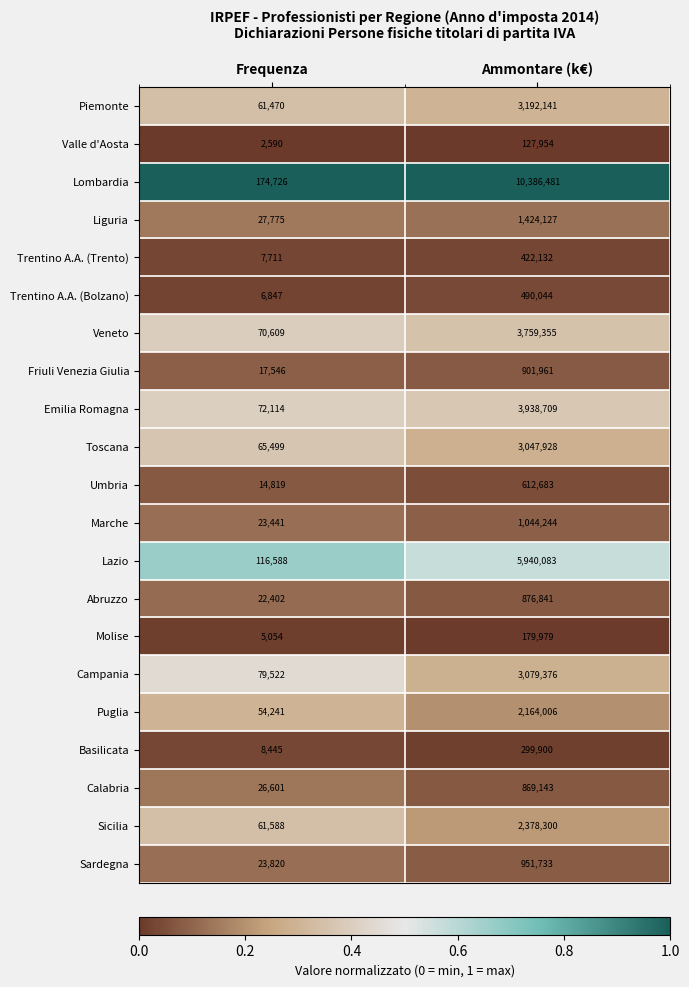

Which series has the largest total across all categories?

Lombardia